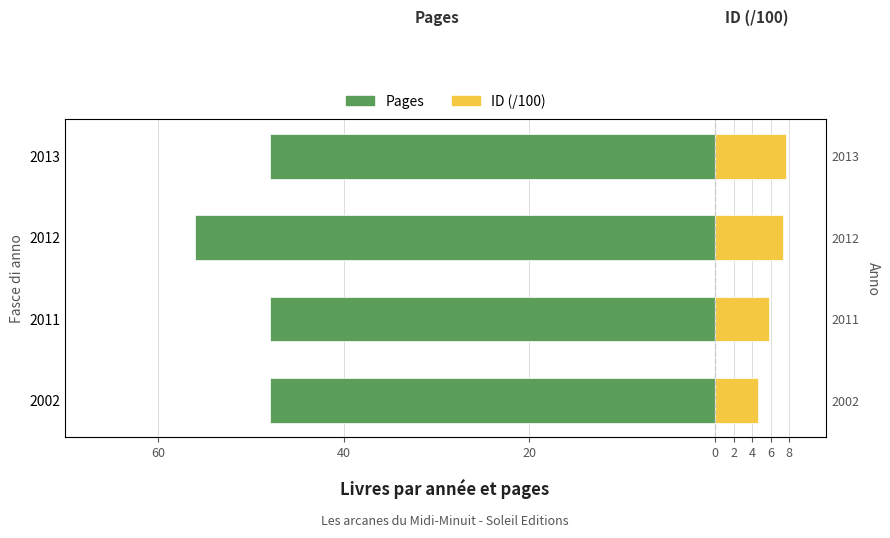

How many ID (/100) values are between 5 and 7?

1